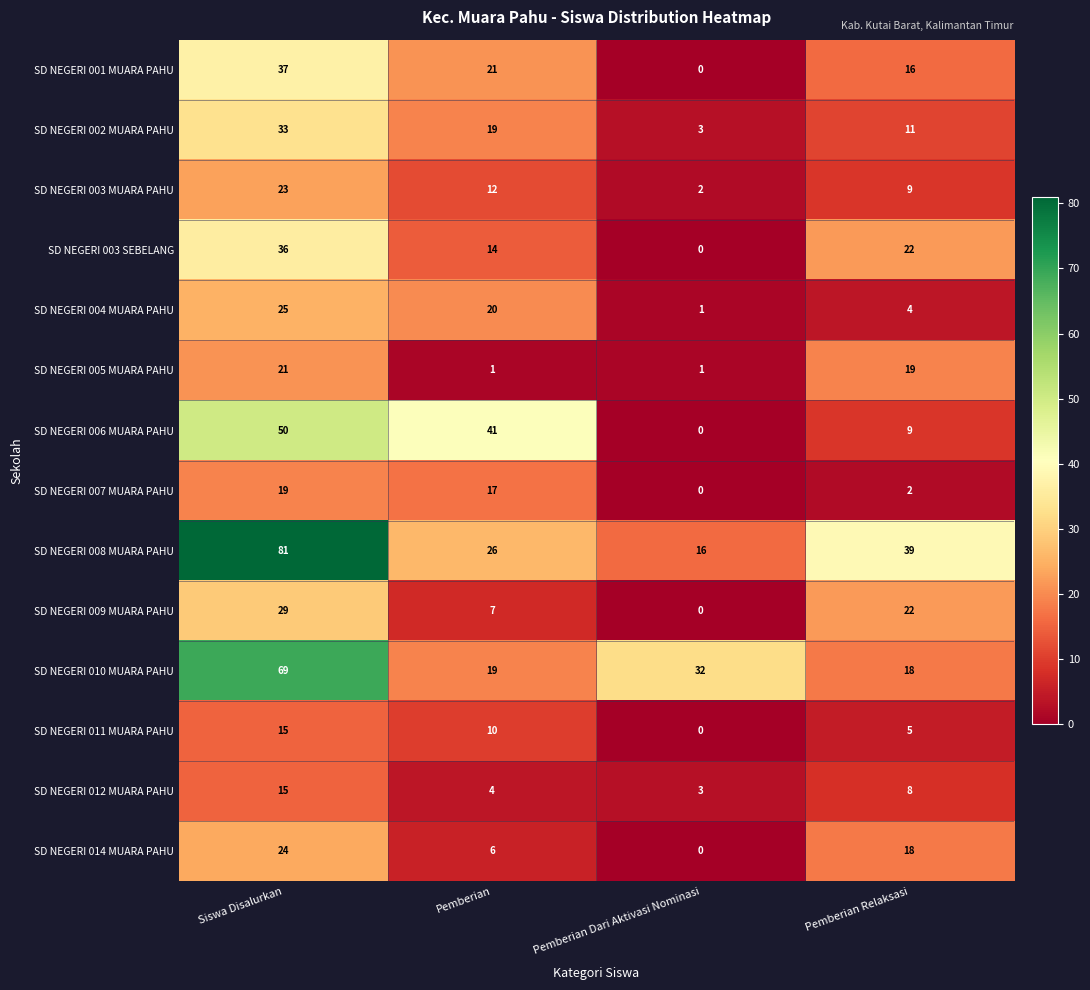

Which label corresponds to the largest value in the chart?

Siswa Disalurkan